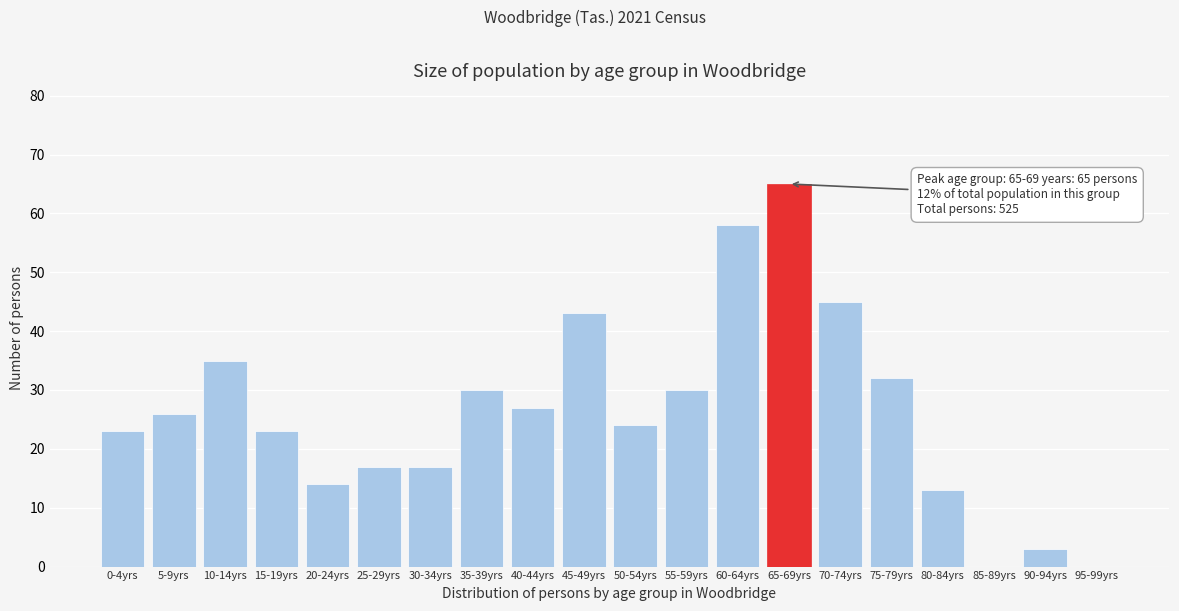

Reading left to right, list all the values displayed in this chart.

0-4yrs=23	5-9yrs=26	10-14yrs=35	15-19yrs=23	20-24yrs=14	25-29yrs=17	30-34yrs=17	35-39yrs=30	40-44yrs=27	45-49yrs=43	50-54yrs=24	55-59yrs=30	60-64yrs=58	65-69yrs=65	70-74yrs=45	75-79yrs=32	80-84yrs=13	85-89yrs=0	90-94yrs=3	95-99yrs=0